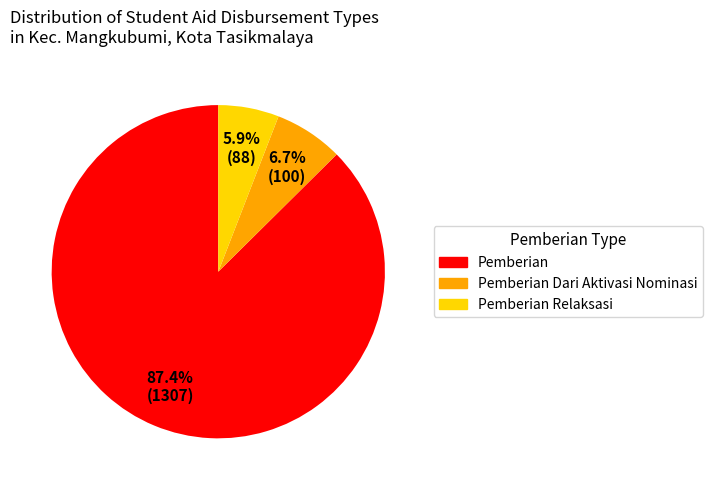

Which has a higher value, Pemberian Relaksasi or Pemberian Dari Aktivasi Nominasi?

Pemberian Dari Aktivasi Nominasi